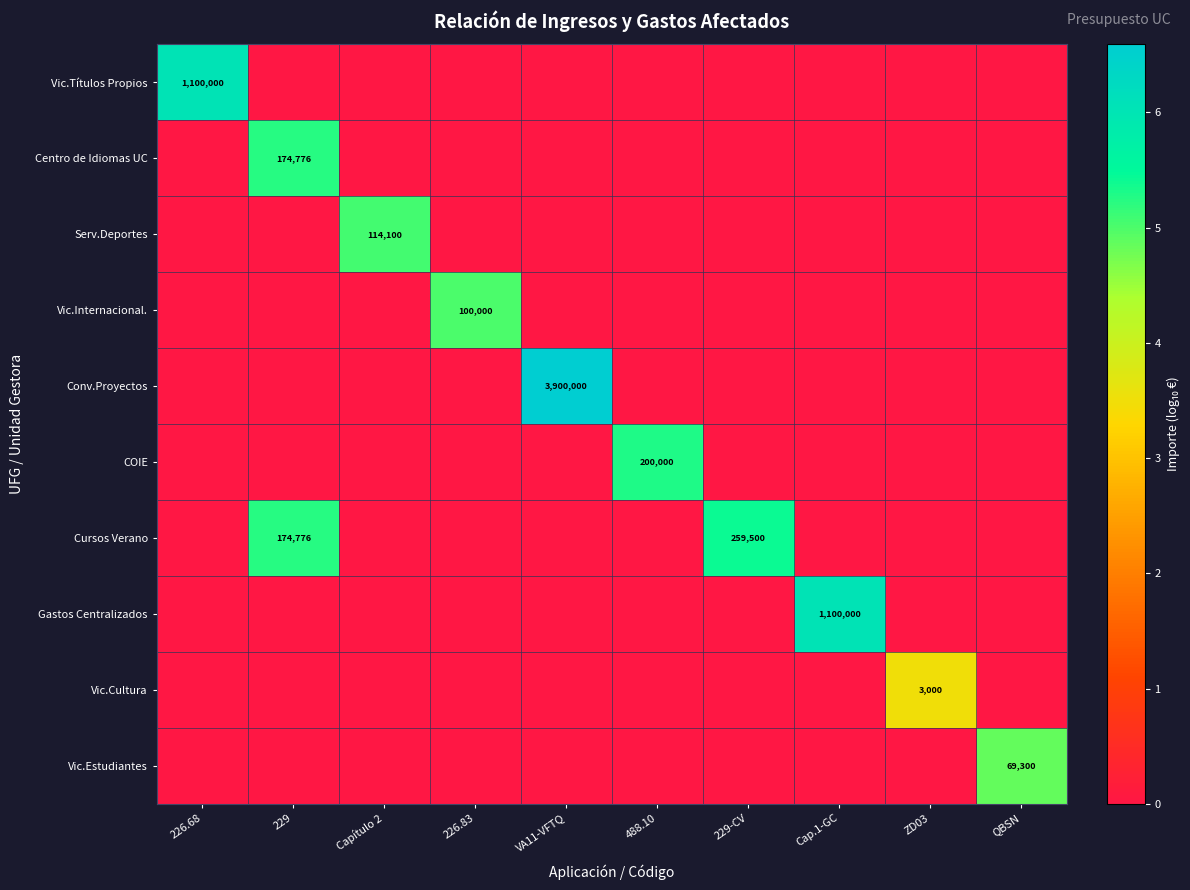

Is it true that Serv.Deportes equals 43830 at Capítulo 2?

False